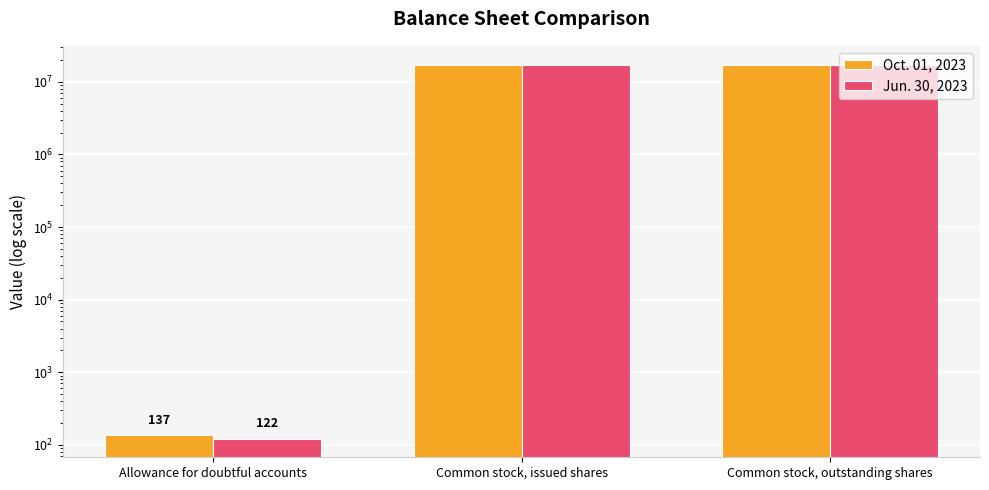

How many values in the Jun. 30, 2023 series are below 17312850?

1